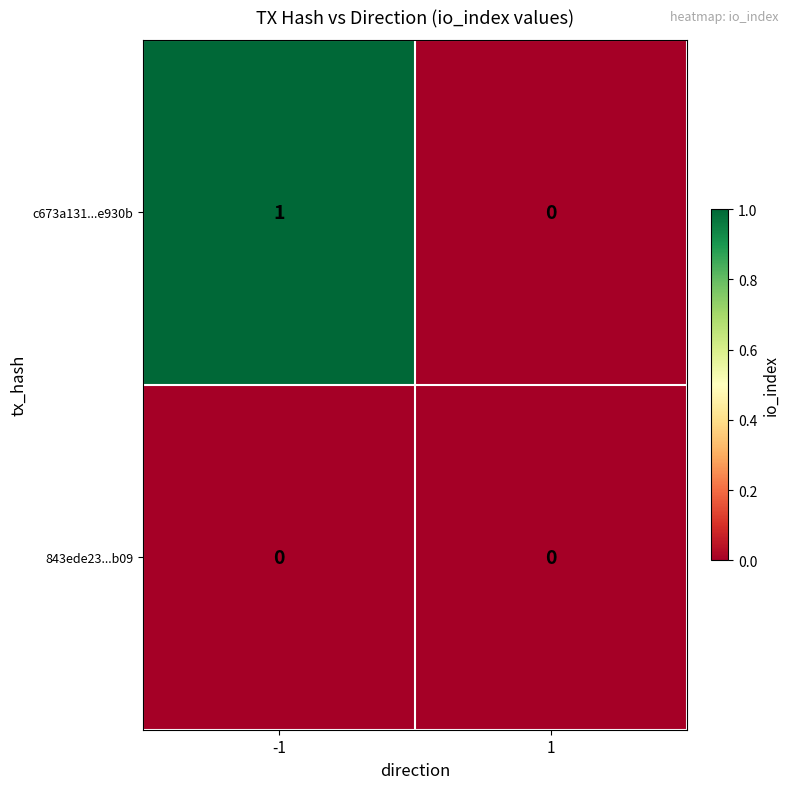

Is the value of 843ede23...b09 at -1 greater than the value of c673a131...e930b at -1?

No